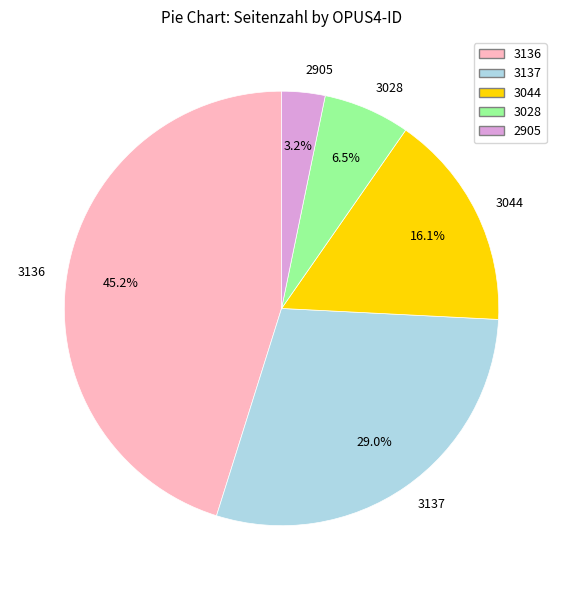

Count the number of slices in the pie.

5